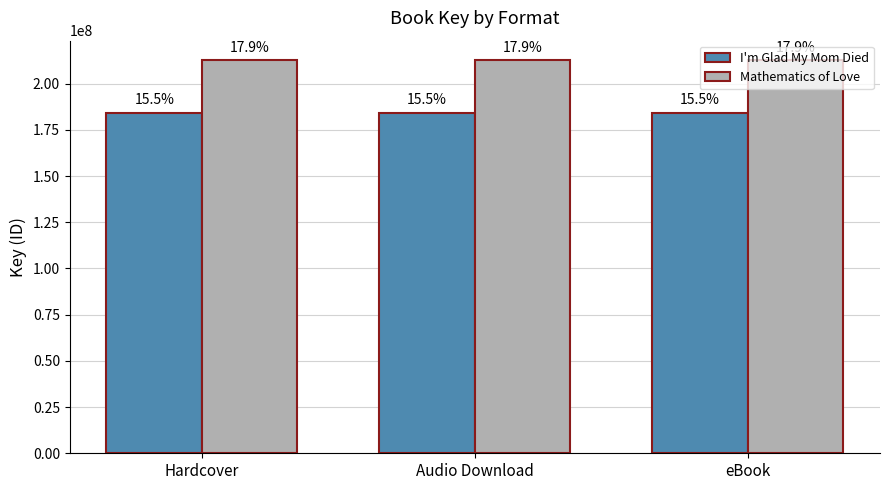

What is the average value of the Mathematics of Love series?

212607015